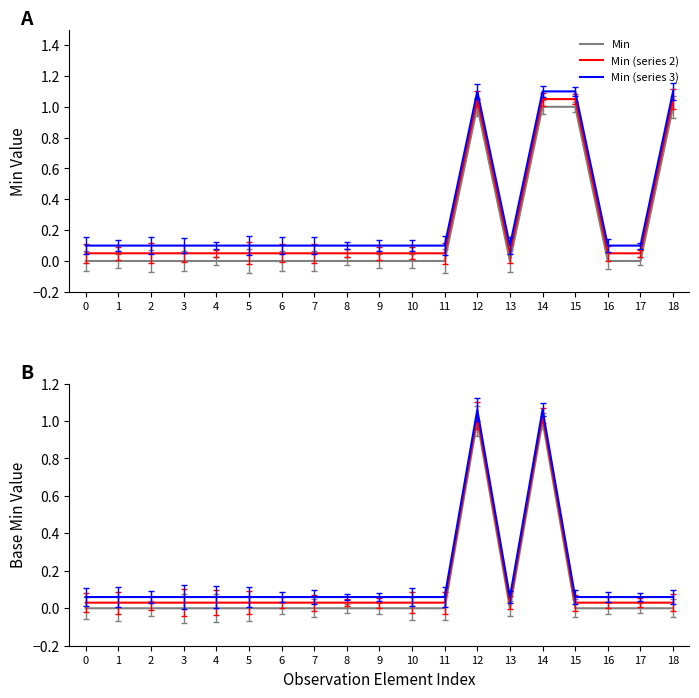

Is the value of Base Min (series 2) at 9 greater than the value of Min at 9?

Yes